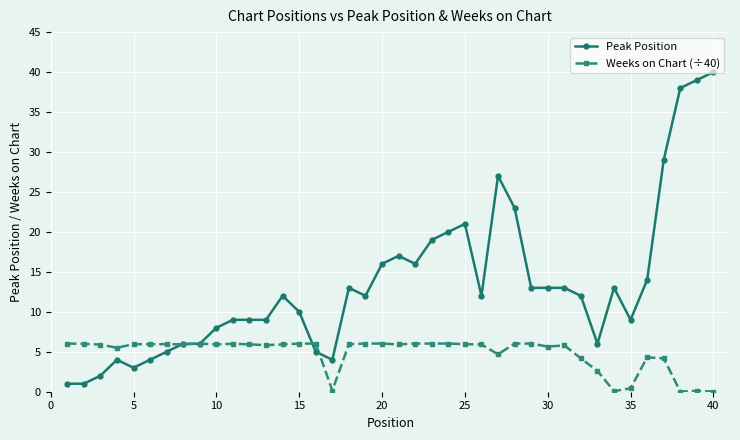

At how many categories does at least one series exceed 32?

3